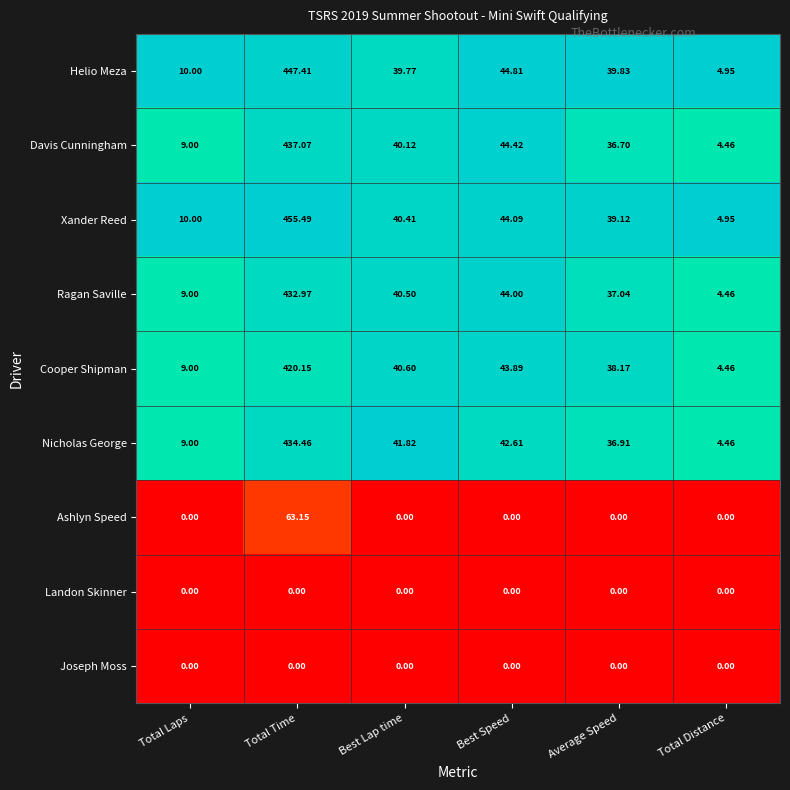

Where is Cooper Shipman nearest to the value 212?

Best Speed